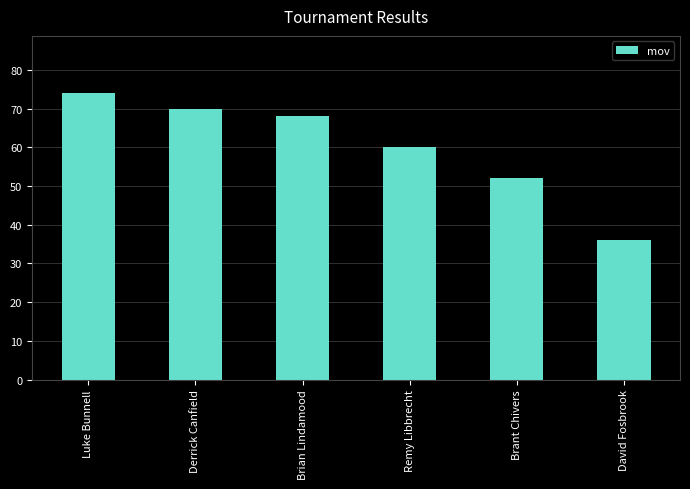

How many data points does each series have?

6